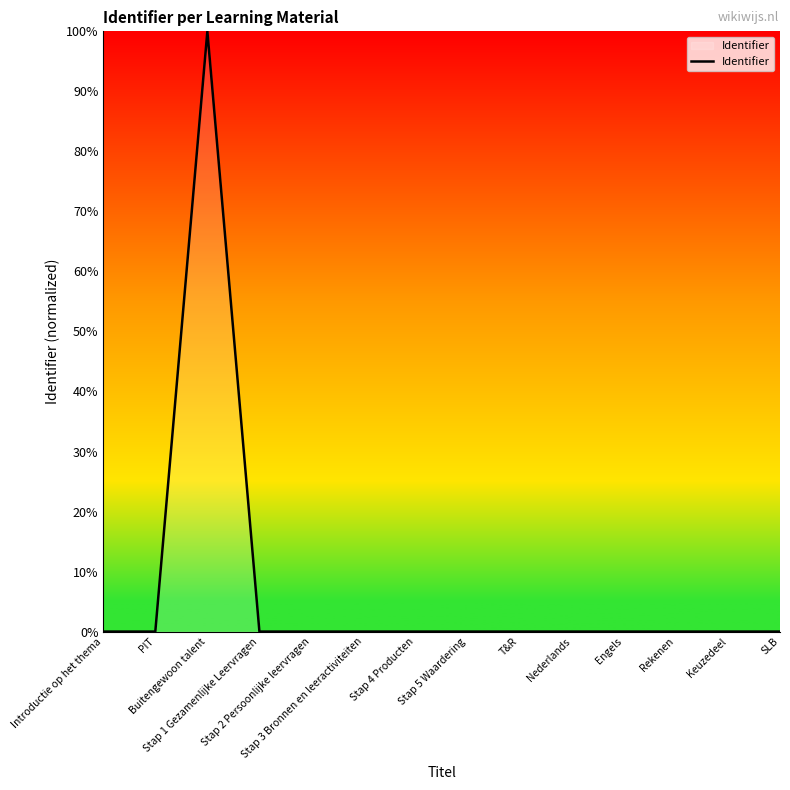

What is the difference between the maximum and minimum values?

100.0